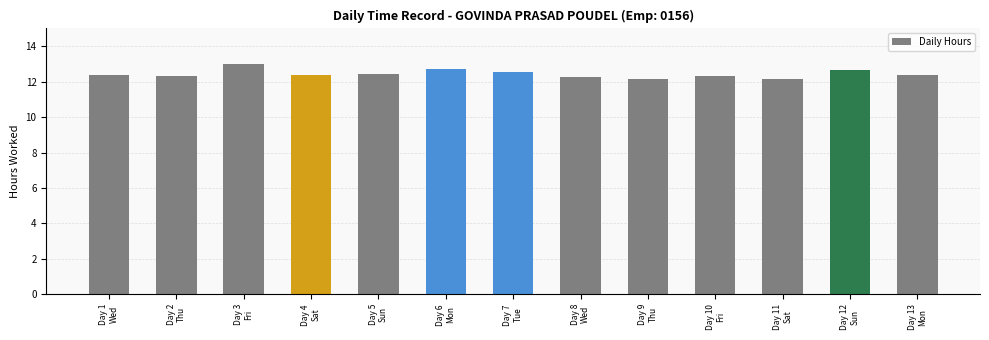

What is the greatest value displayed?

13.0